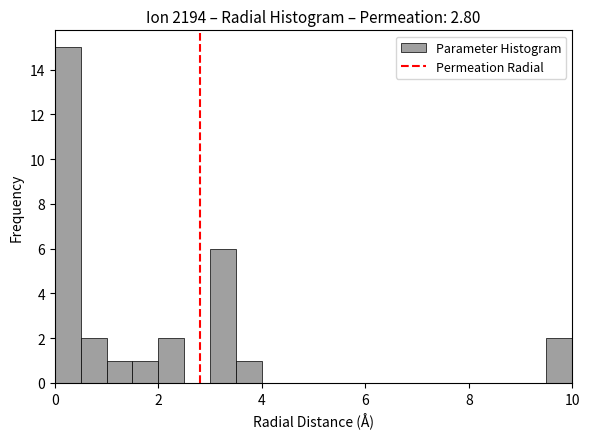

Read against the x-axis, roughly where is the centre of the tallest bar?

0.2